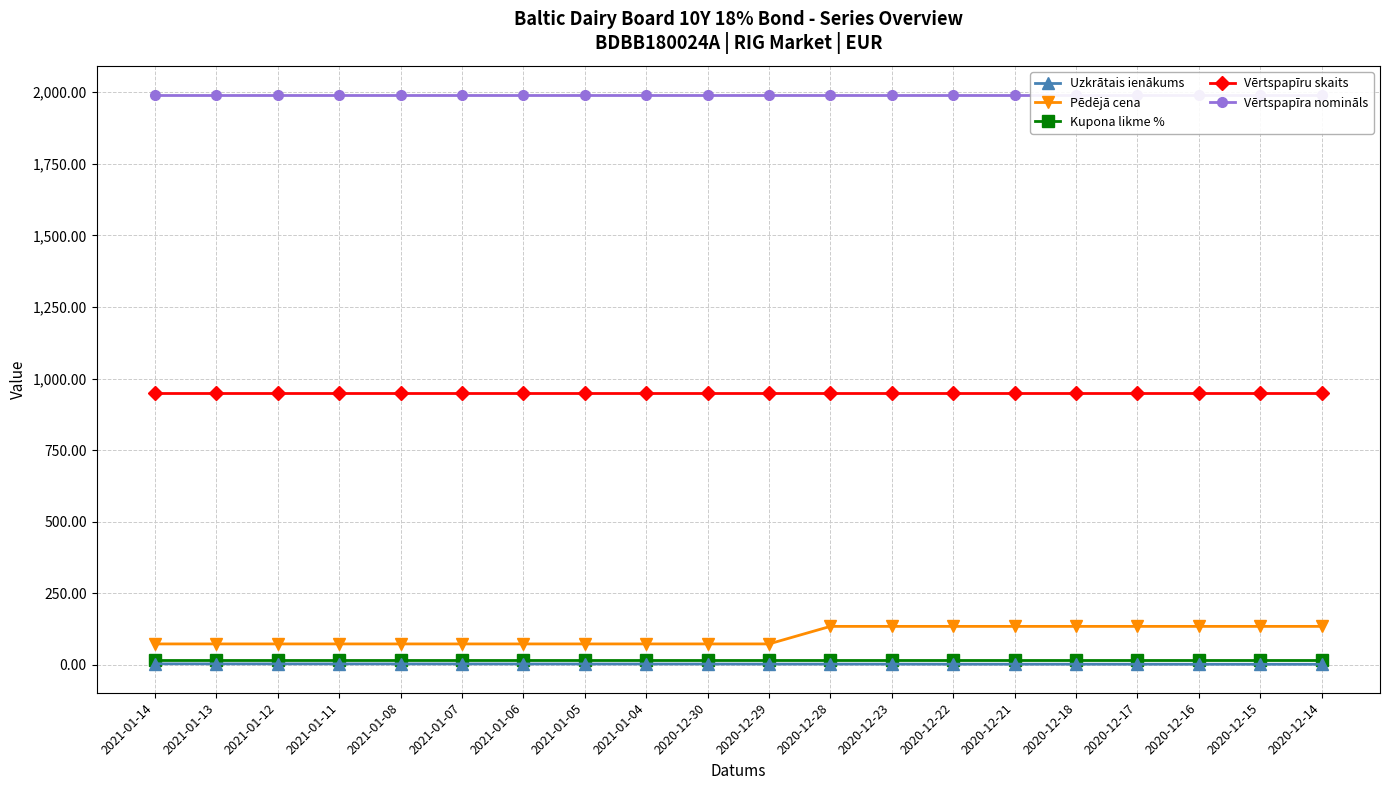

What is the total value across all series at 2021-01-13?

3036.9